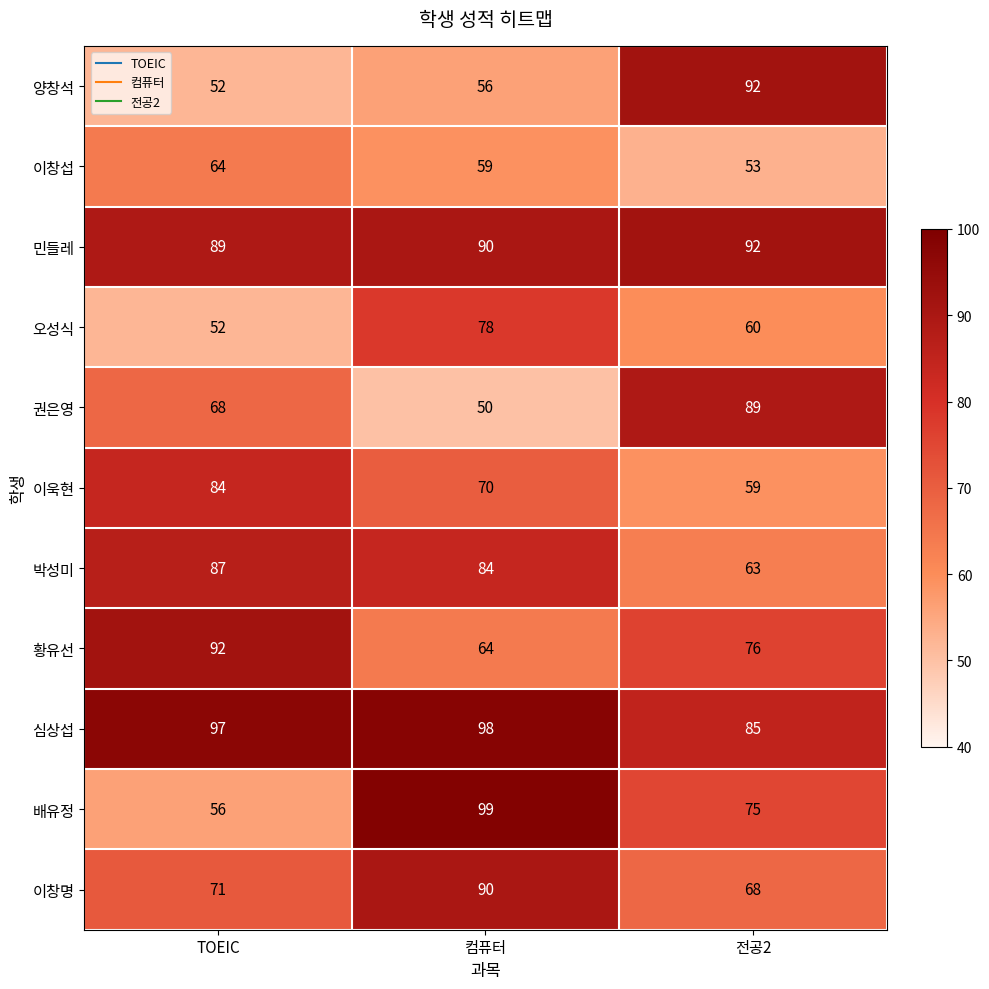

True or false: 배유정 has a value of 69 at 컴퓨터.

False